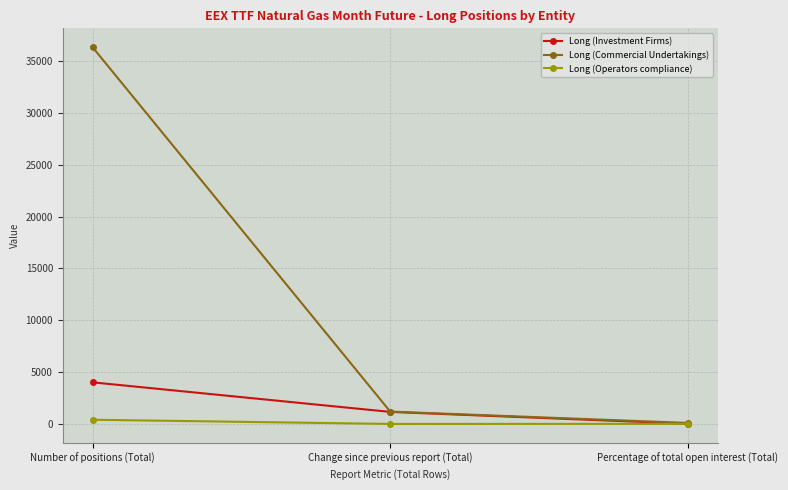

What is the label of the 1st point from the right?

Percentage of total open interest (Total)